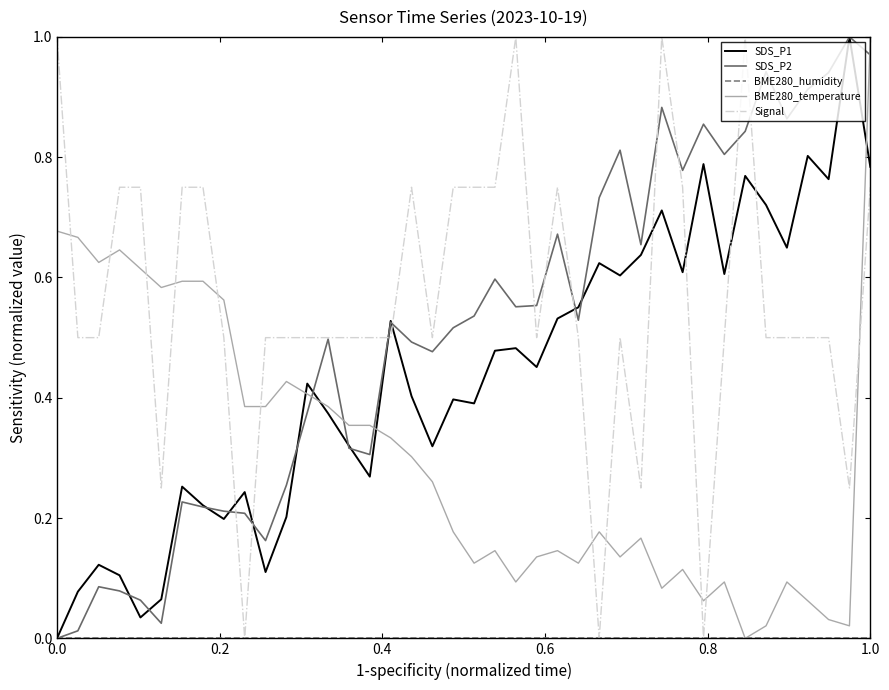

Which series has the largest total across all categories?

Signal